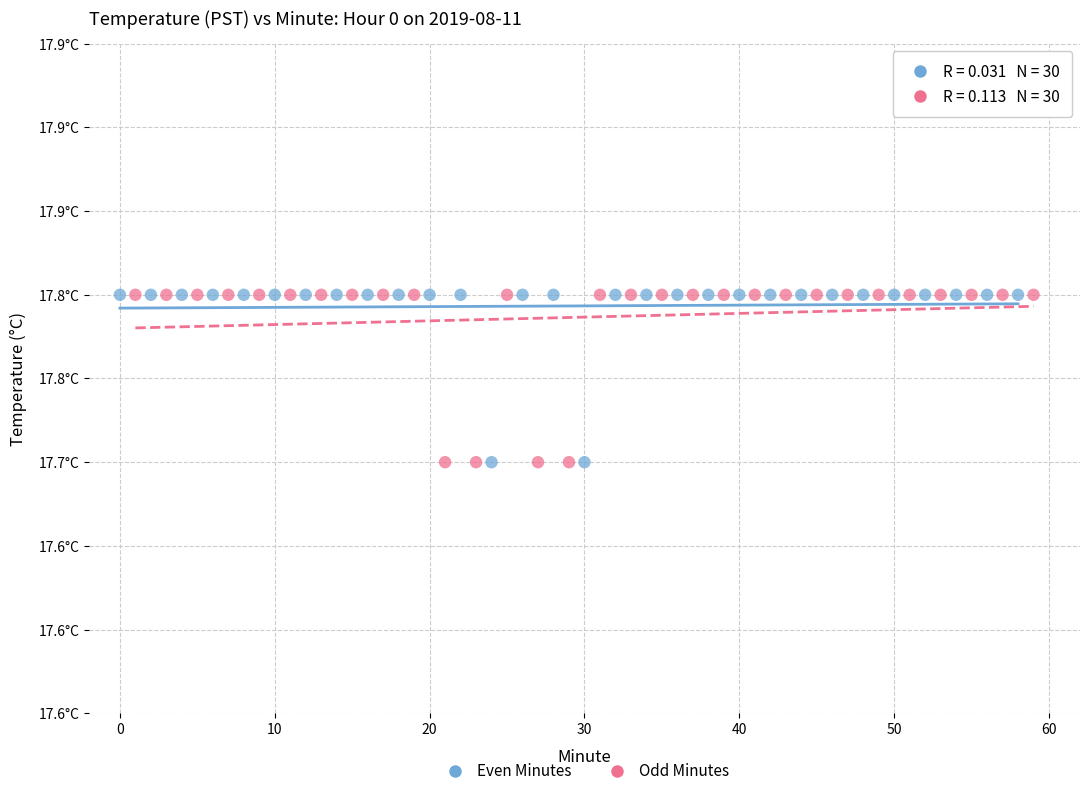

What are all the series names shown in the legend?

Even Minutes, Odd Minutes